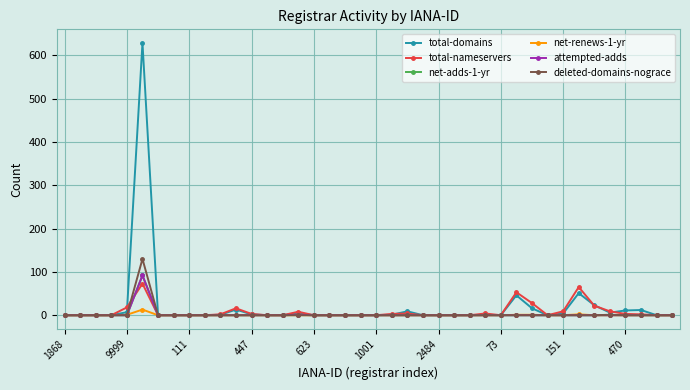

Which series has the largest total across all categories?

total-domains